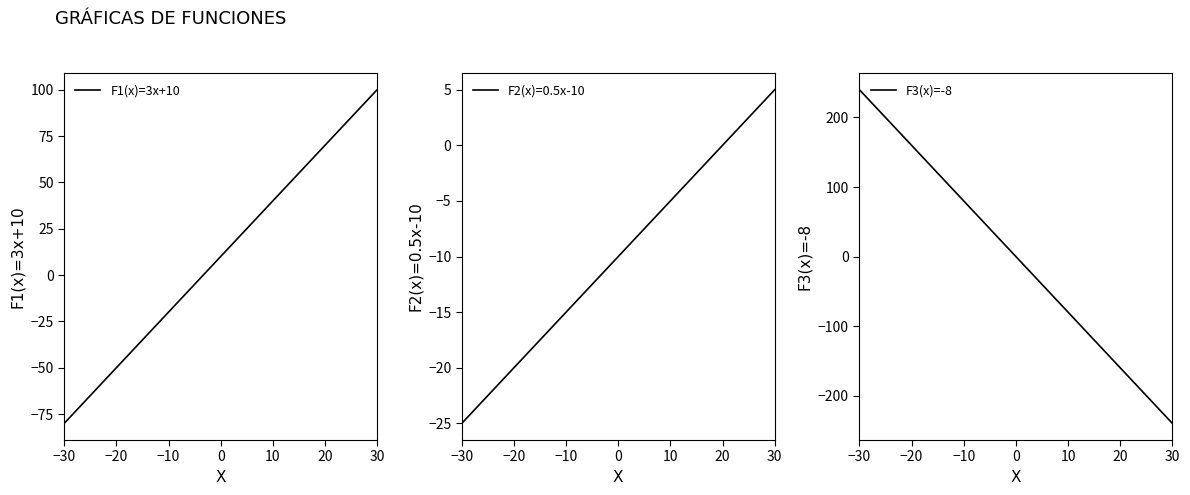

At which label does F1(x)=3x+10 reach its minimum?

−30